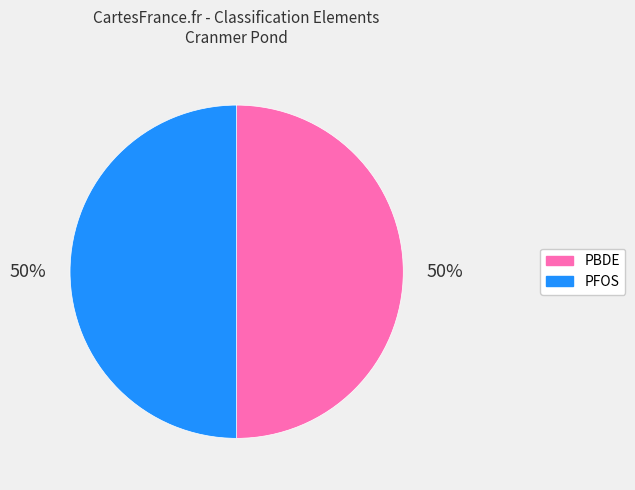

To the nearest percent, what is the average slice percentage?

50%